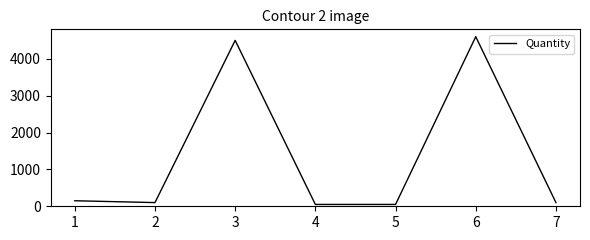

What is the sum of the values at 7 and 3?

4600